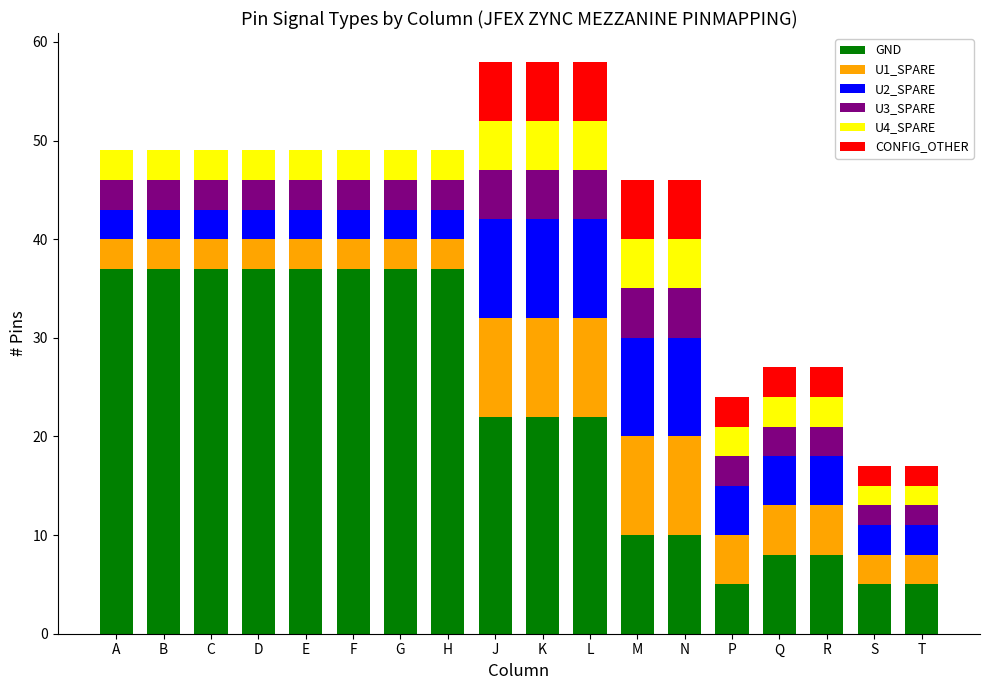

Which series has the largest total across all categories?

GND